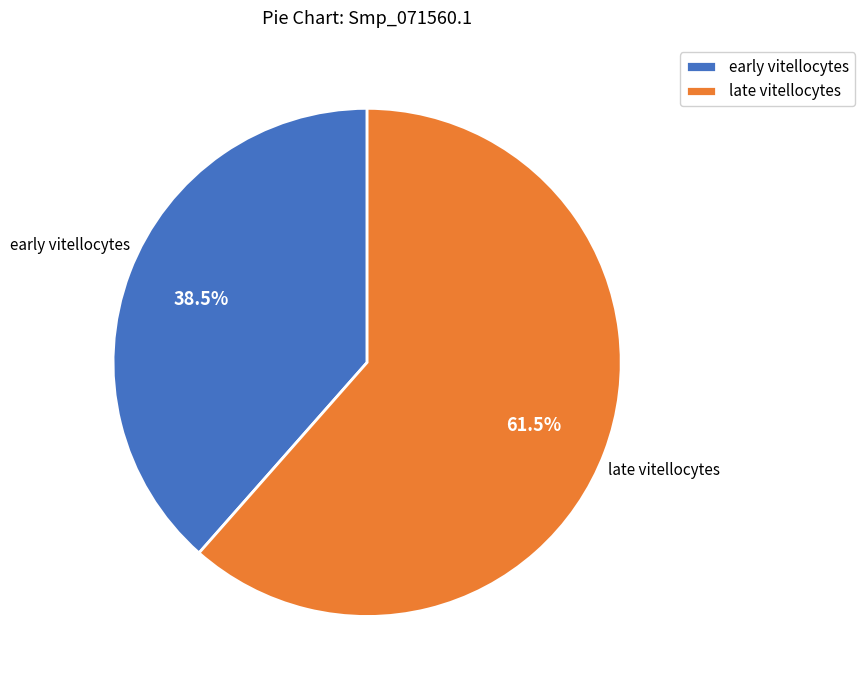

How many slices are in this pie chart?

2